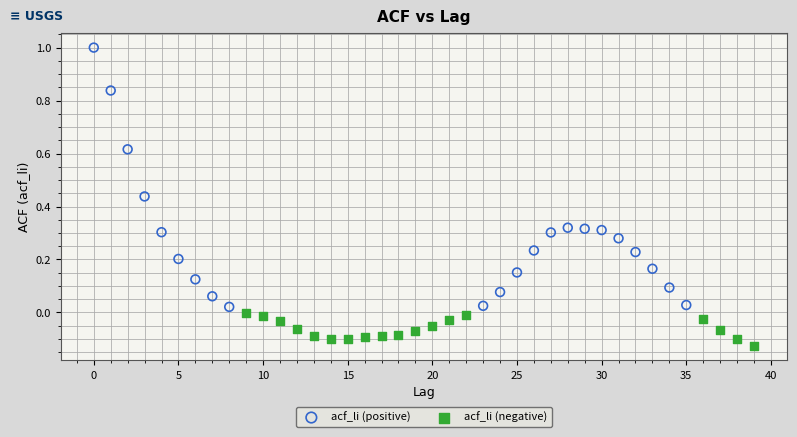

Which series reaches the maximum Y coordinate?

acf_li (positive)